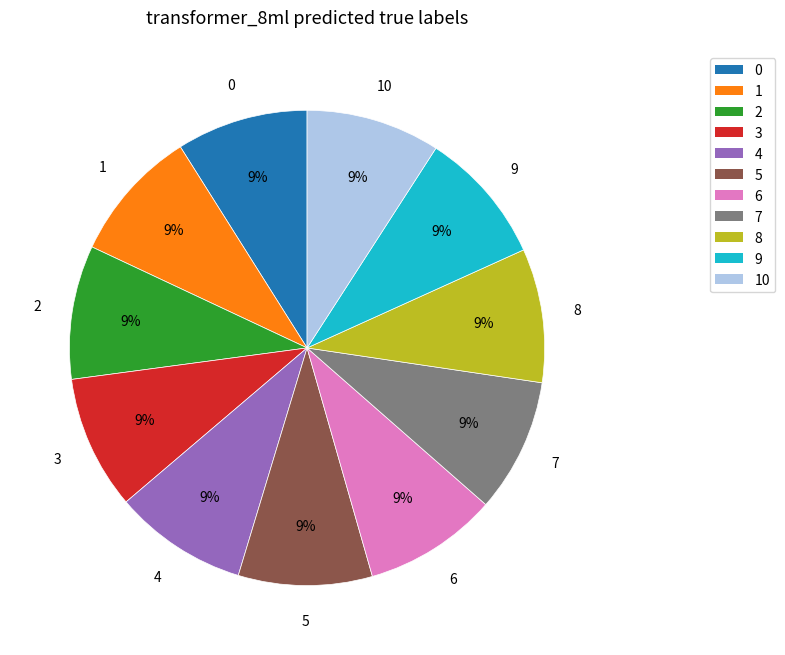

True or false: 10 accounts for 9% of the total.

True